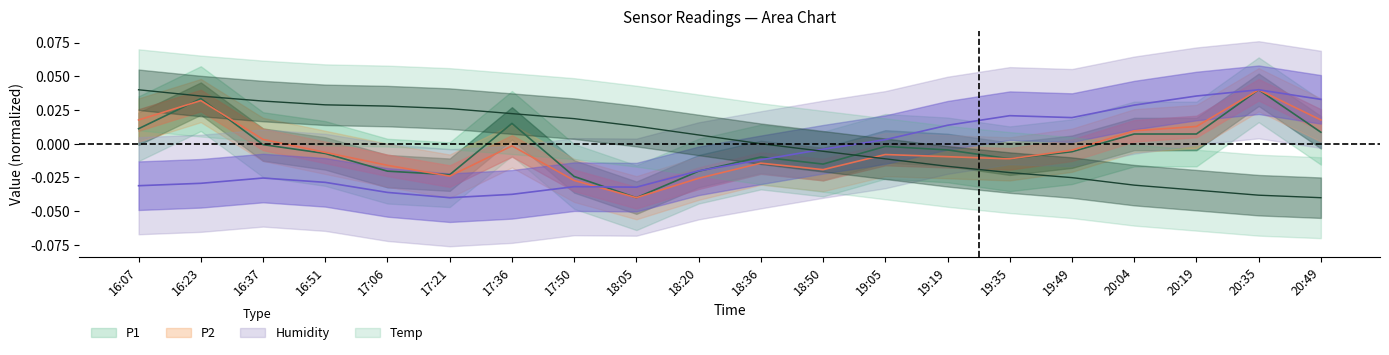

Rank the categories by P2 value from highest to lowest.

20:35, 16:23, 16:07, 20:49, 20:19, 20:04, 16:37, 17:36, 19:49, 16:51, 19:05, 19:19, 19:35, 18:36, 17:06, 18:50, 17:21, 18:20, 17:50, 18:05